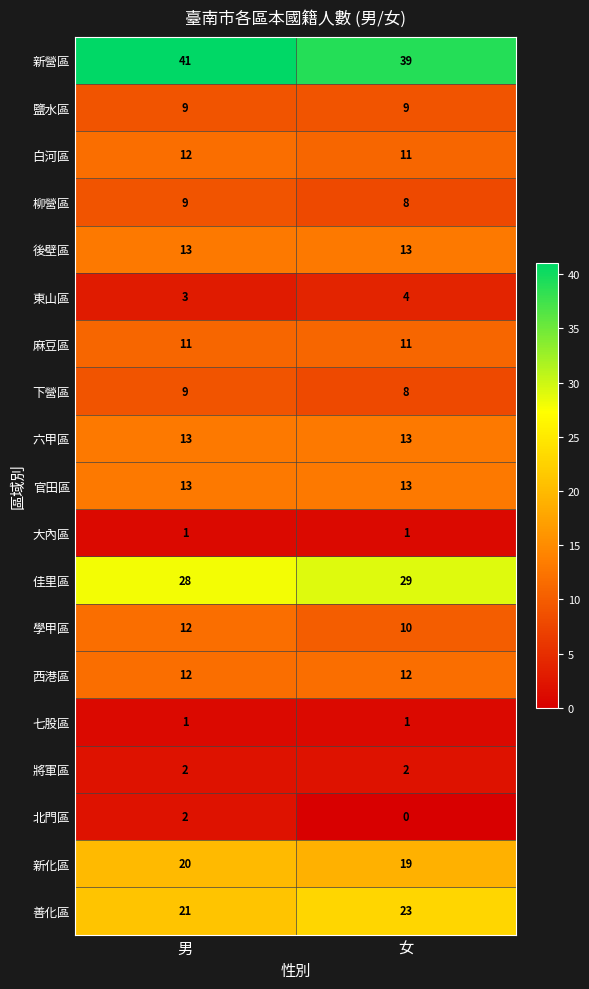

What is the sum of all 鹽水區 values?

18